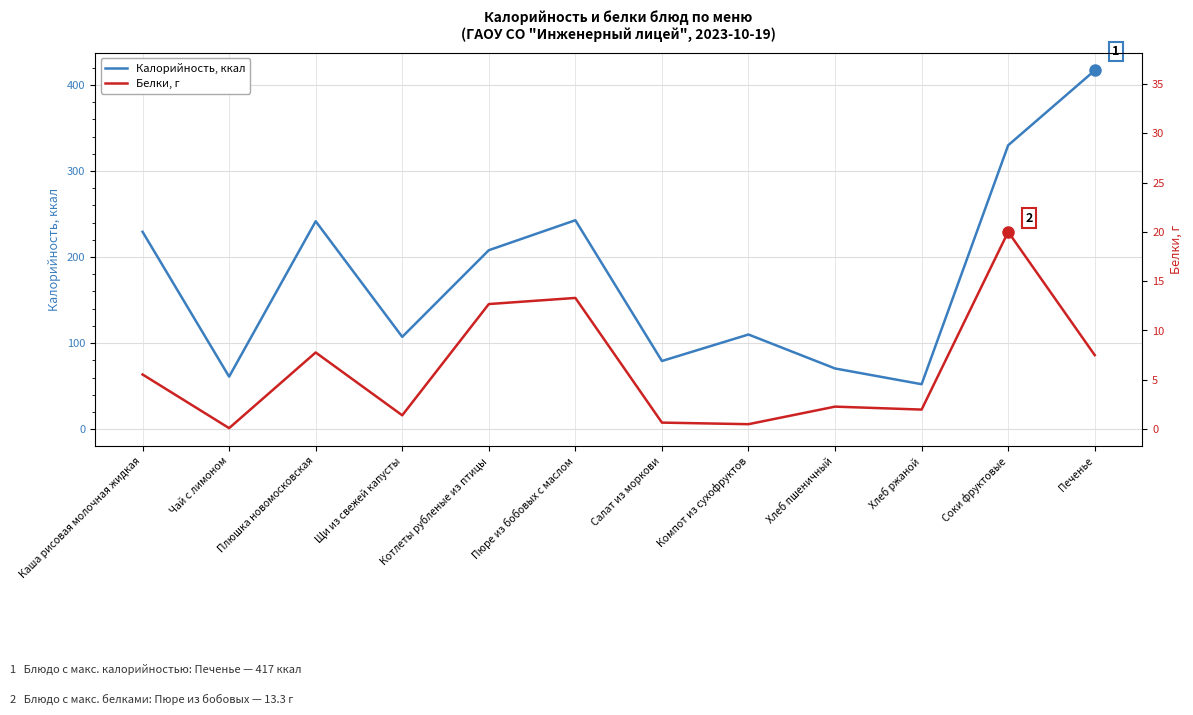

Which label corresponds to the largest value in the chart?

Печенье